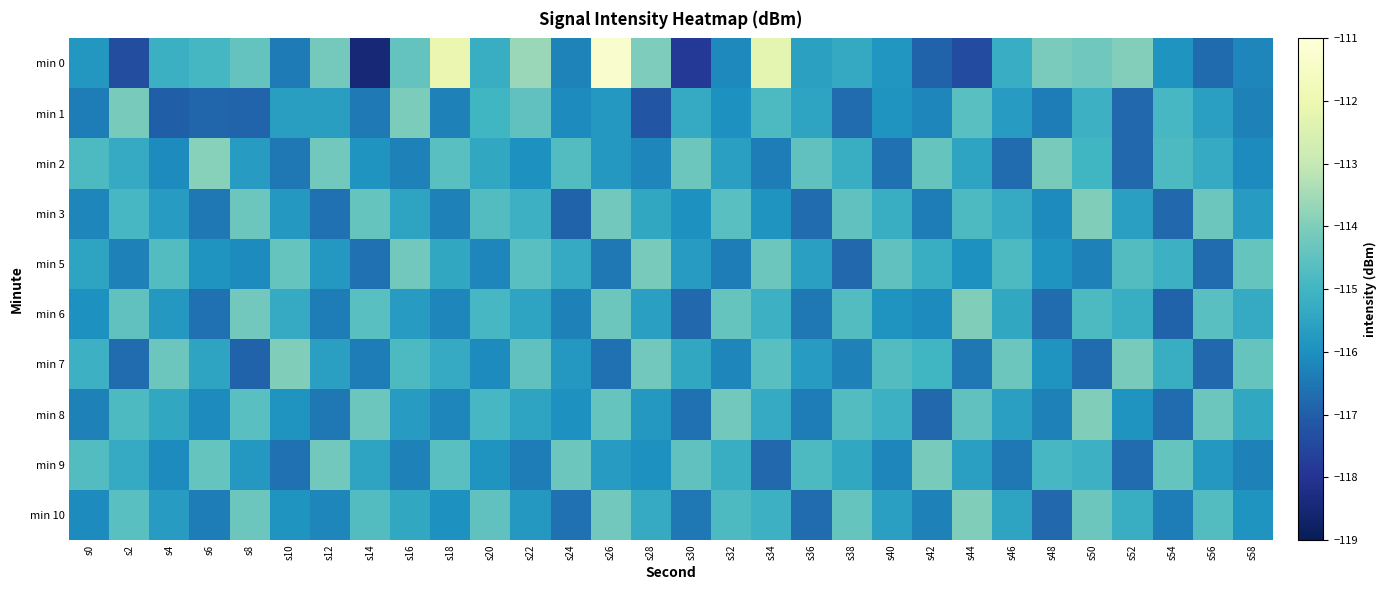

Between s40 and s0, which is larger?

s0